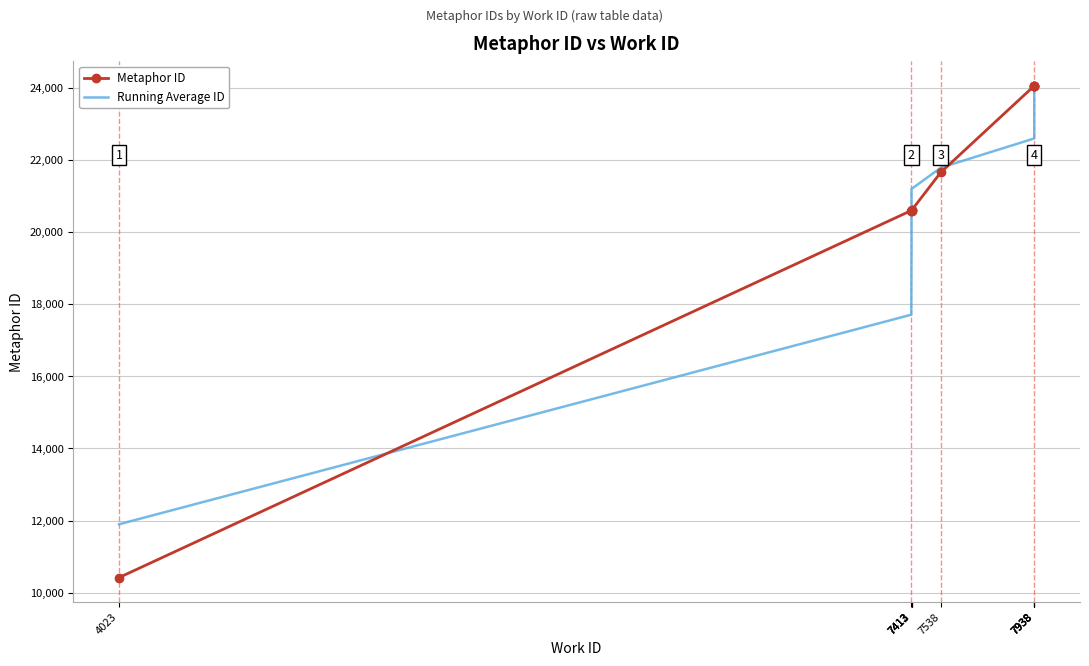

What is the difference between the Metaphor ID values at 7412 and 7413?

2.0